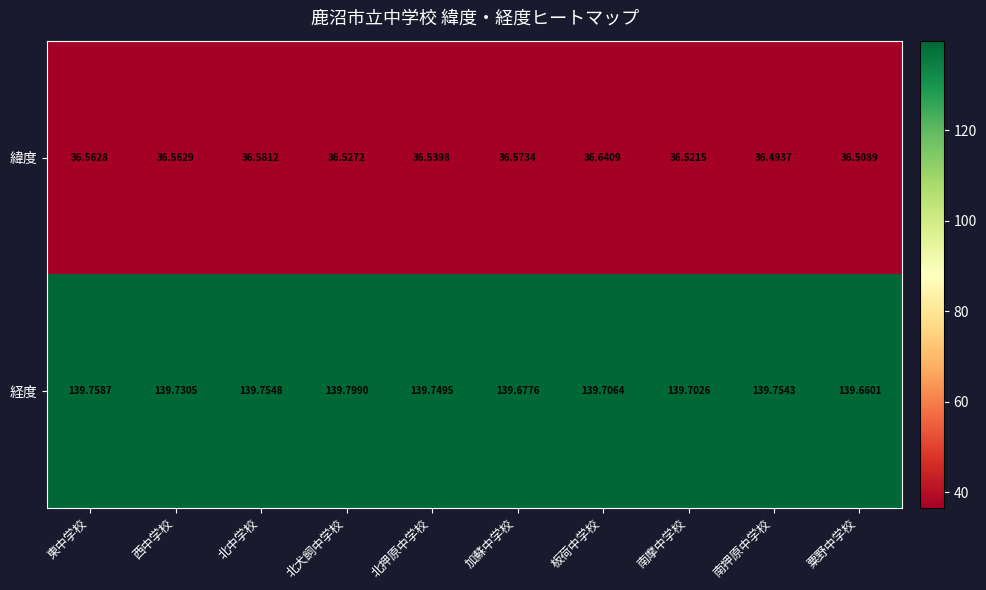

At which label is 経度 closest to 139?

粟野中学校